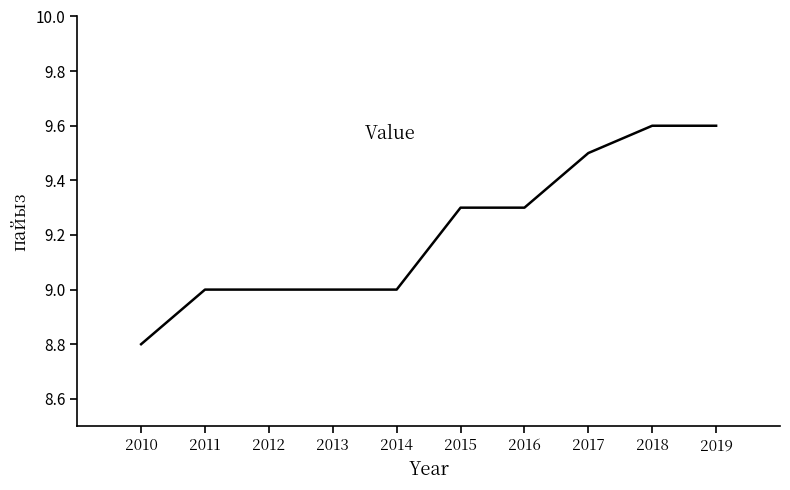

Reading right to left, list all the values displayed in this chart.

9.6	9.6	9.5	9.3	9.3	9.0	9.0	9.0	9.0	8.8